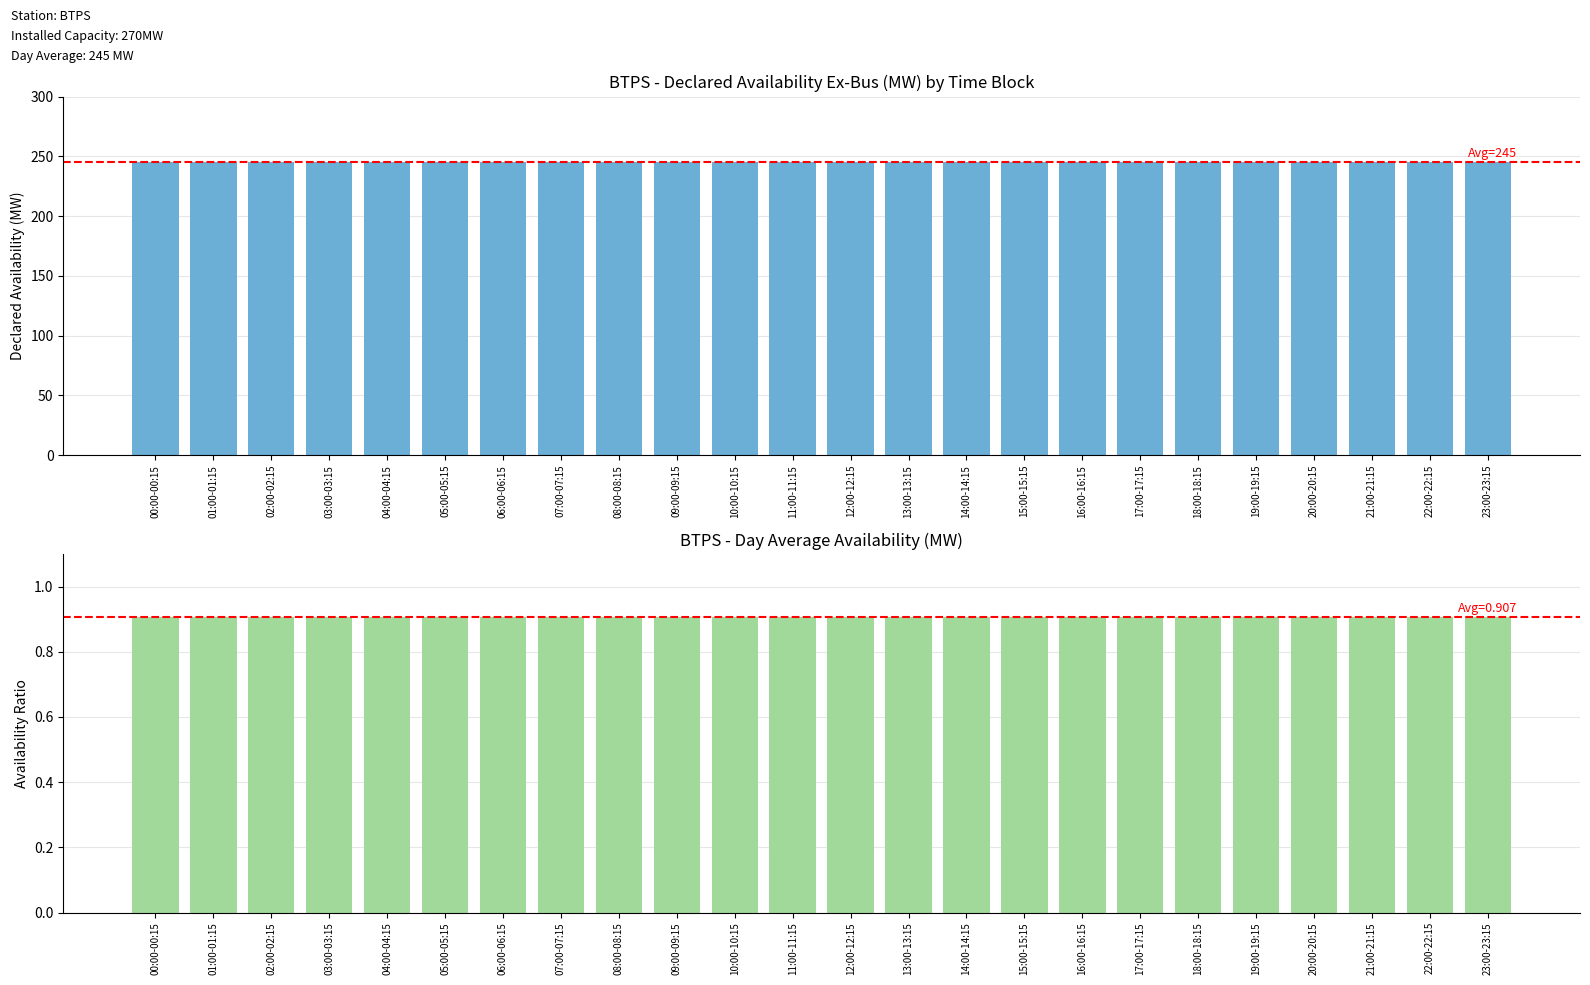

What are all the series names shown in the legend?

Declared Availability Ex-Bus (MW), Availability Ratio (Declared/Installed)